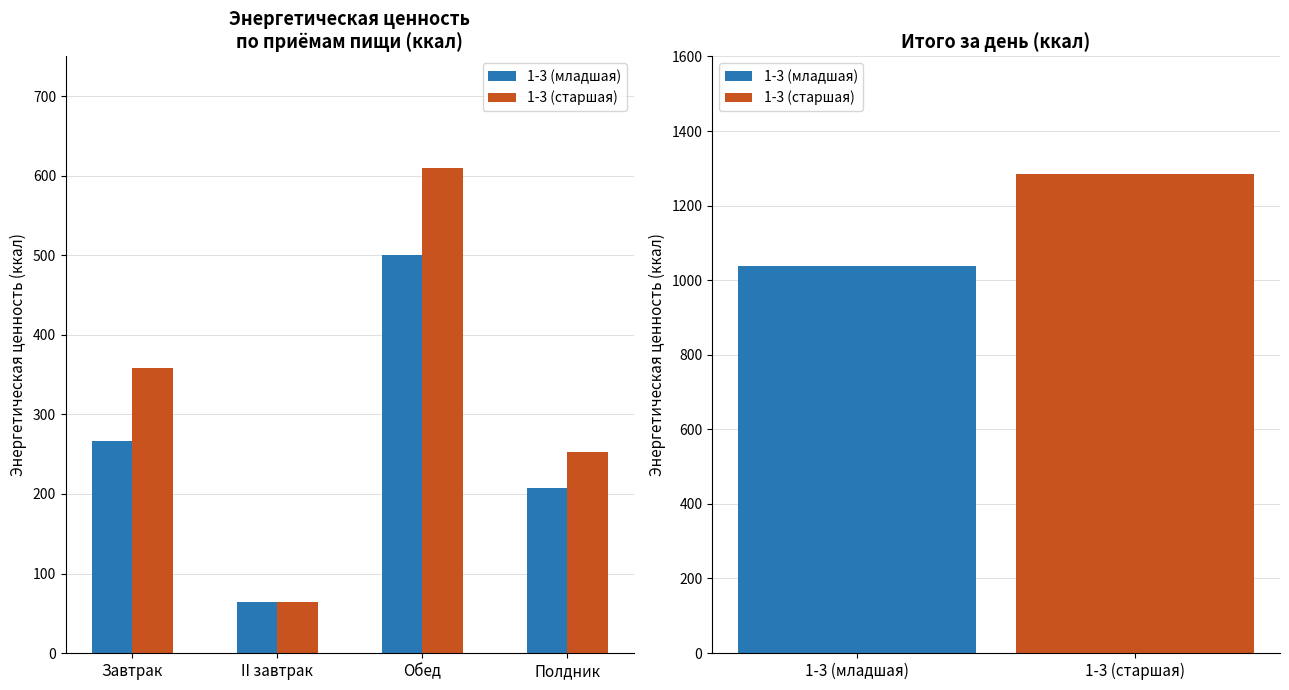

Read the 1-3 (младшая) value at Обед.

500.3